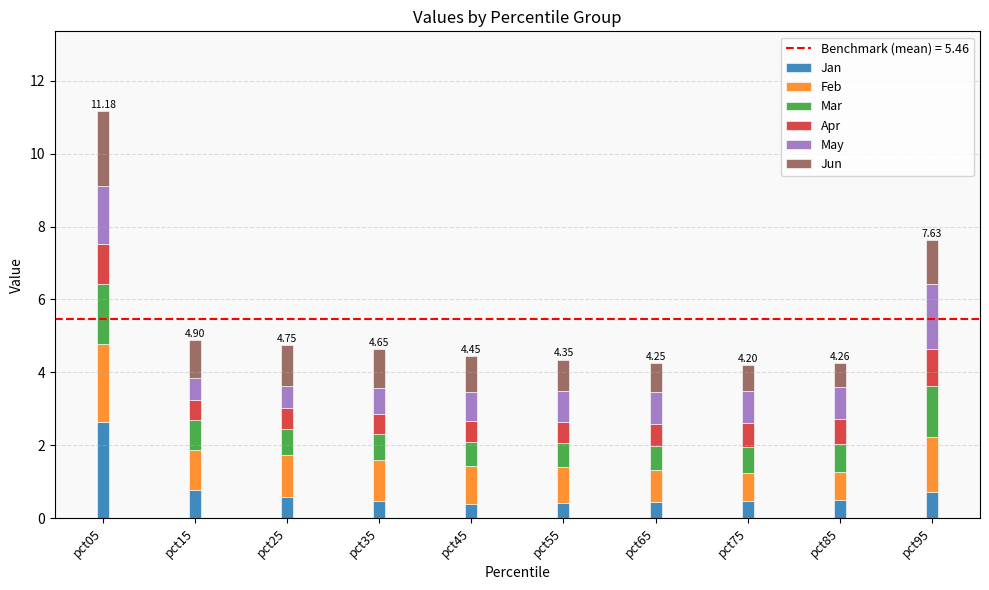

What is the total value across all series at pct85?

4.3